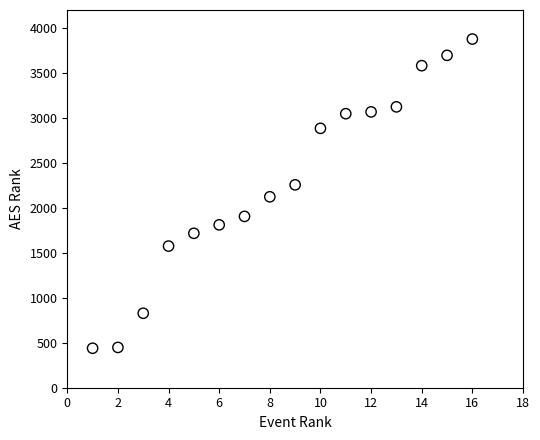

What is the range of Y values (max minus min)?

3438